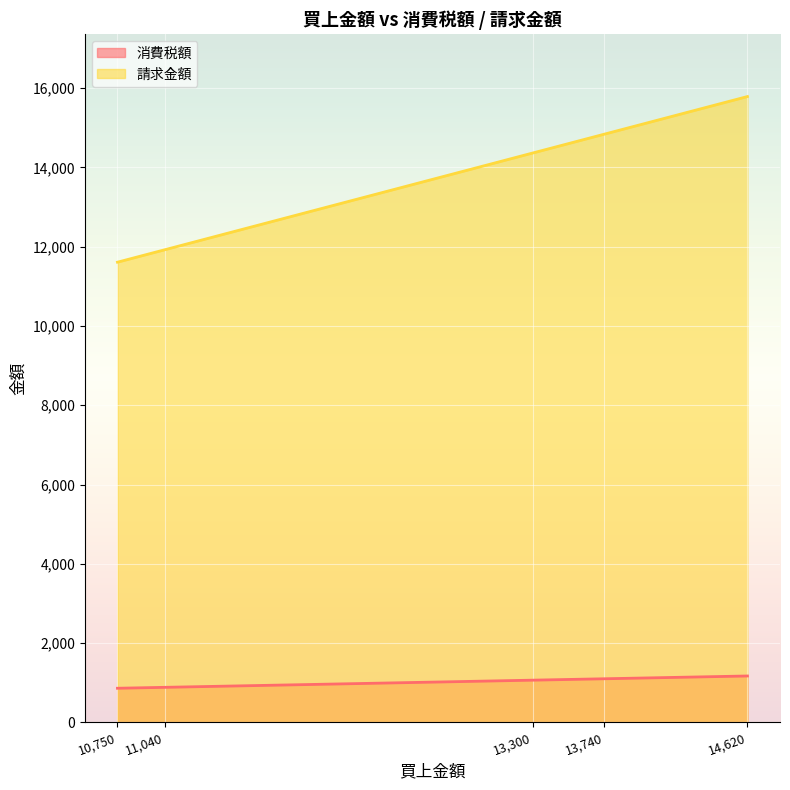

What is the difference between the maximum and minimum values in the 請求金額 series?

4179.6